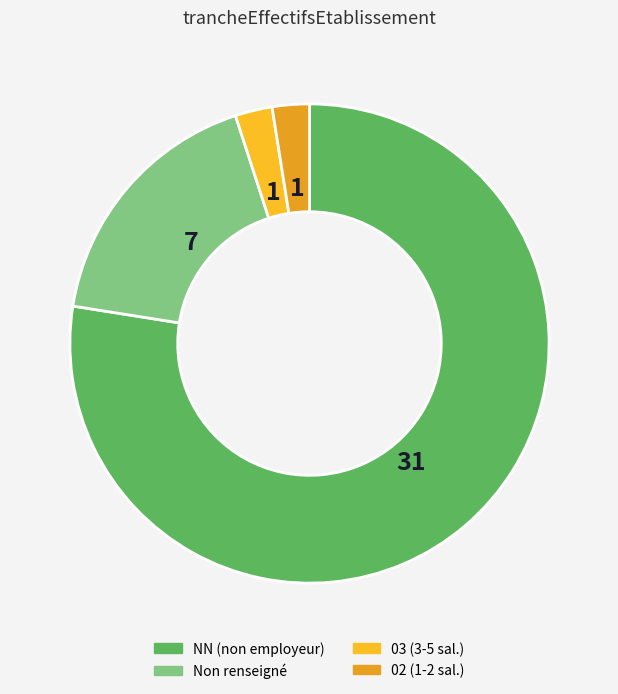

How many segments does this pie chart have?

4